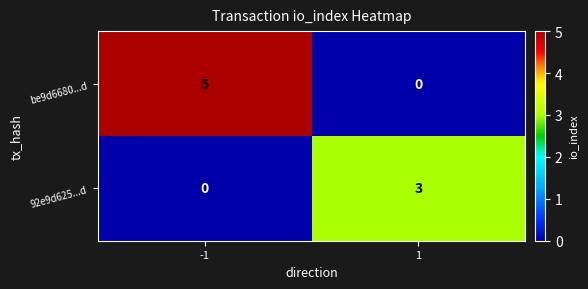

List the series in order of their peak value, lowest first.

92e9d625...d, be9d6680...d